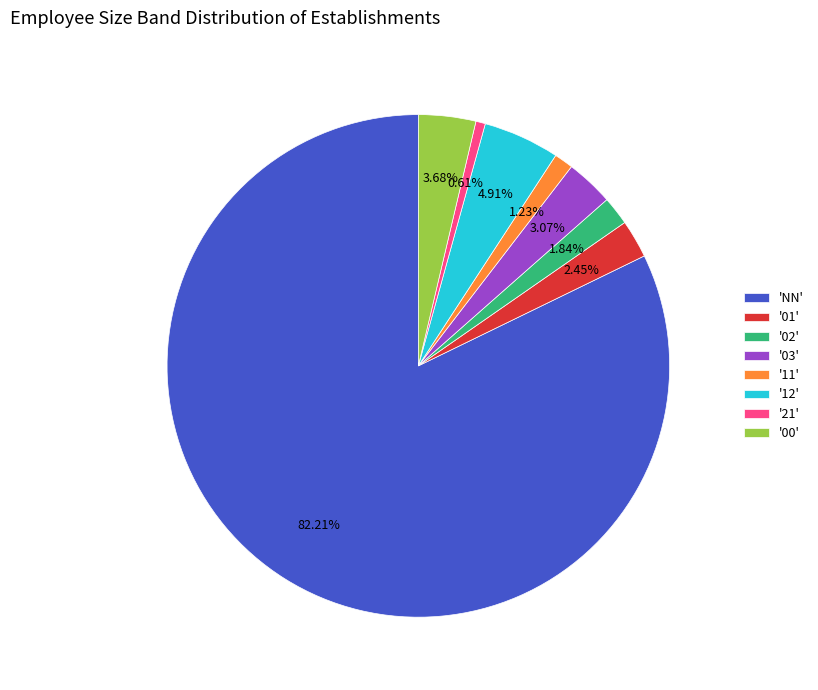

Between '03' and '01', which is larger?

'03'